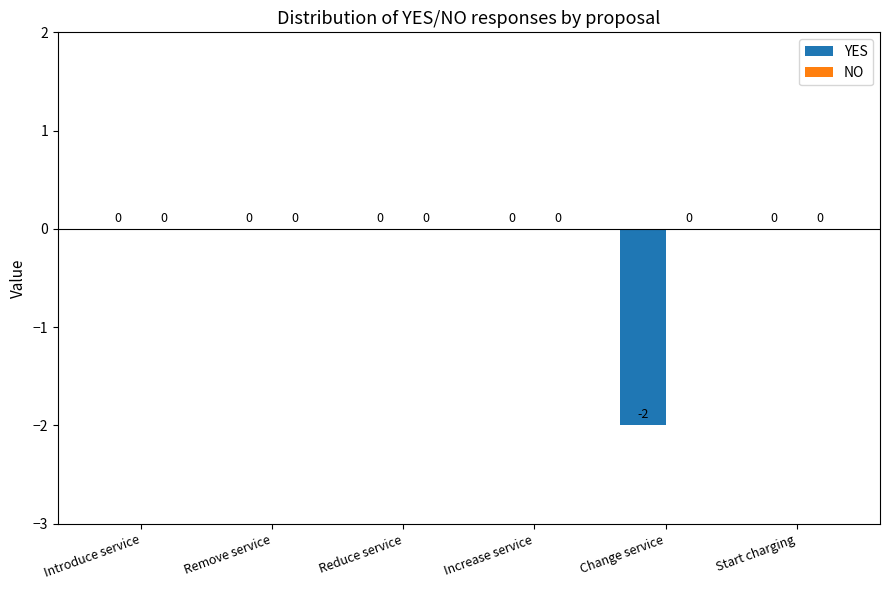

How many data points does each series have?

6